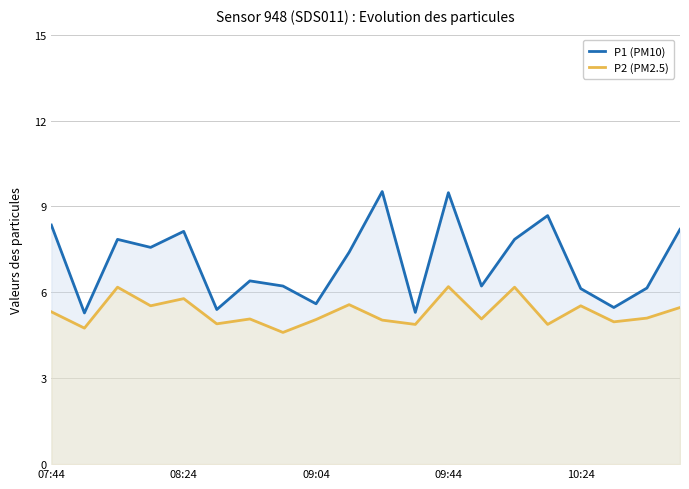

At which category is the sum across all series the highest?

09:44